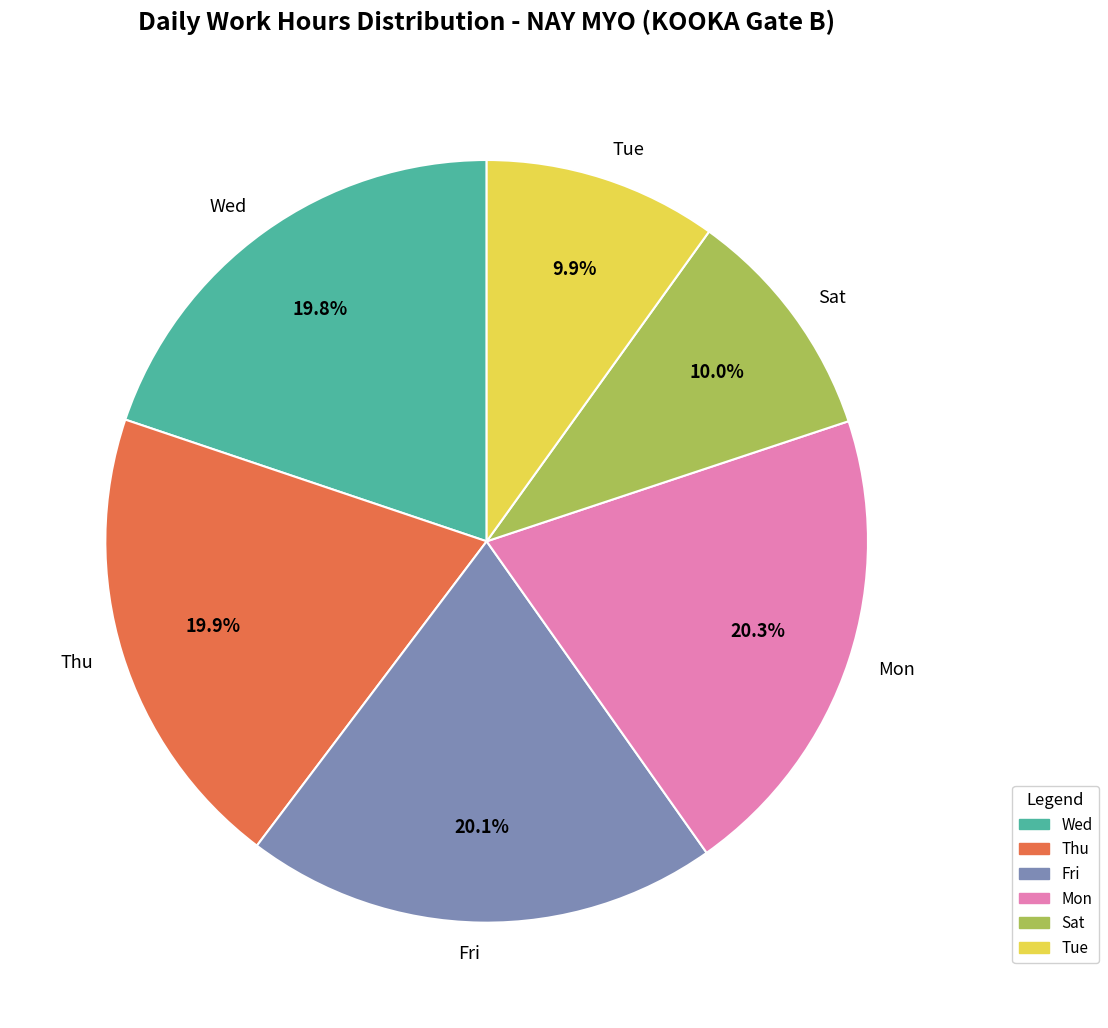

How many slices are in this pie chart?

6